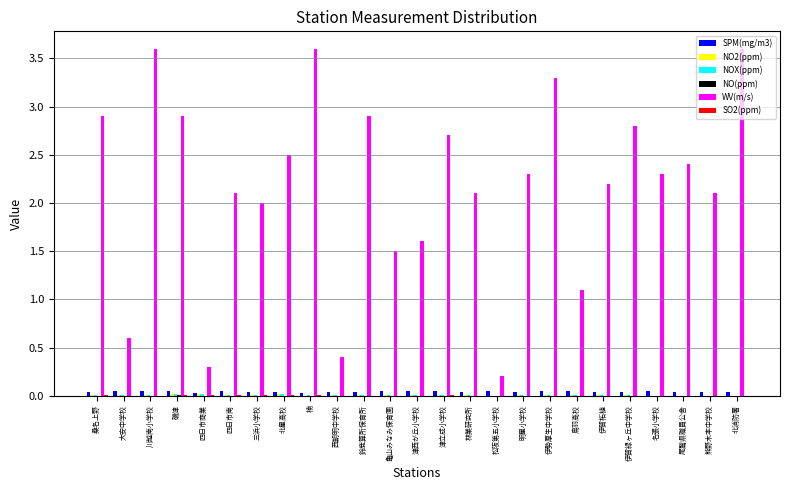

What is the sum of the WV(m/s) values at 北消防署 and 津立成小学校?

6.3